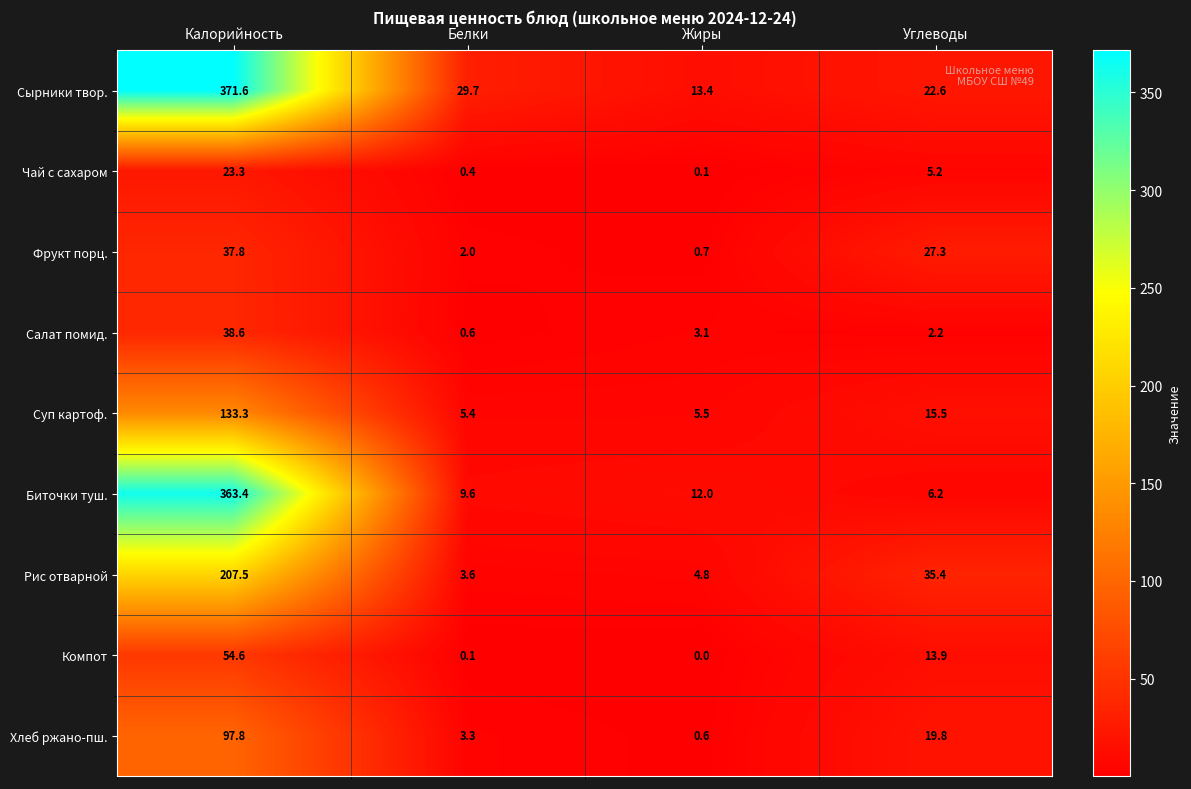

What is the sum of all Компот values?

68.6